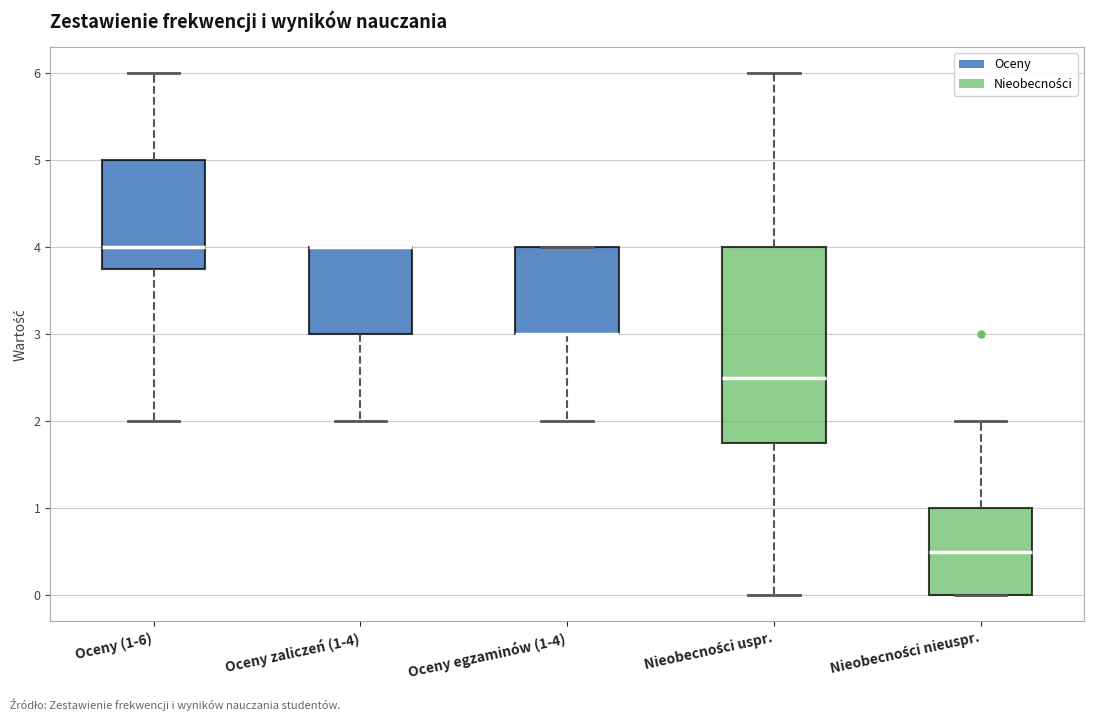

Reading left to right, read every box against the y-axis: the position of its median line, the range the box covers, and the ends of its whiskers. The values are not printed on the chart, so give them approximately, as read against the axis.

Oceny (1-6): median 4.0, box 3.8 to 5.0, whiskers 2.0 to 6.0
Oceny zaliczeń (1-4): median 4.0 (drawn on the box's upper edge), box 3.0 to 4.0, whiskers 2.0 to 4.0
Oceny egzaminów (1-4): median 3.0 (drawn on the box's lower edge), box 3.0 to 4.0, whiskers 2.0 to 4.0
Nieobecności uspr.: median 2.5, box 1.8 to 4.0, whiskers 0.0 to 6.0
Nieobecności nieuspr.: median 0.5, box 0.0 to 1.0, whiskers 0.0 to 2.0